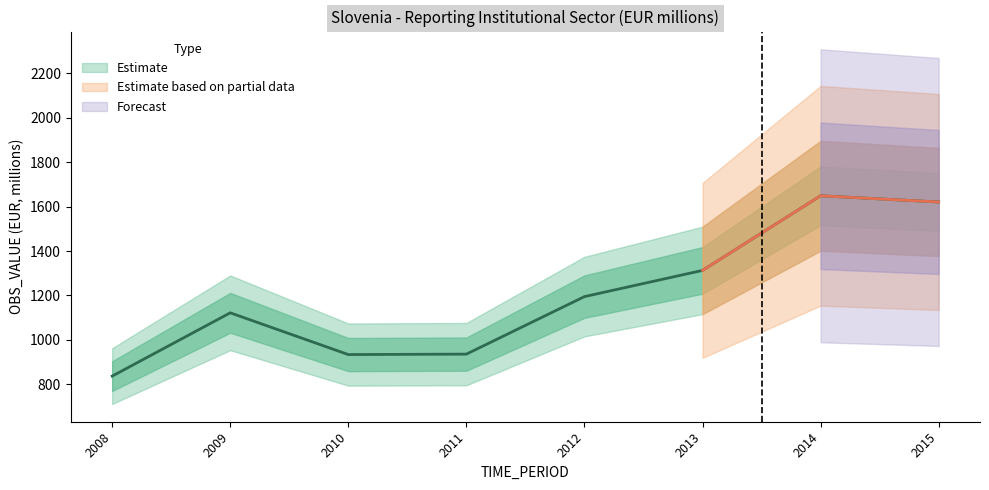

What is the greatest value displayed?

1649